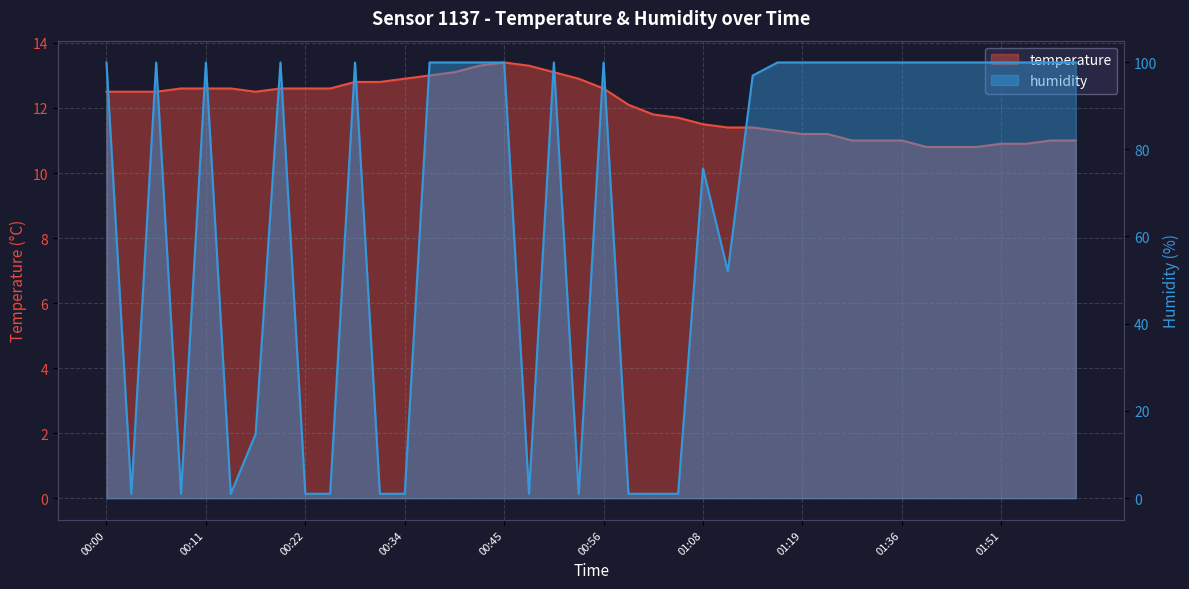

How many lines are shown in the chart?

2